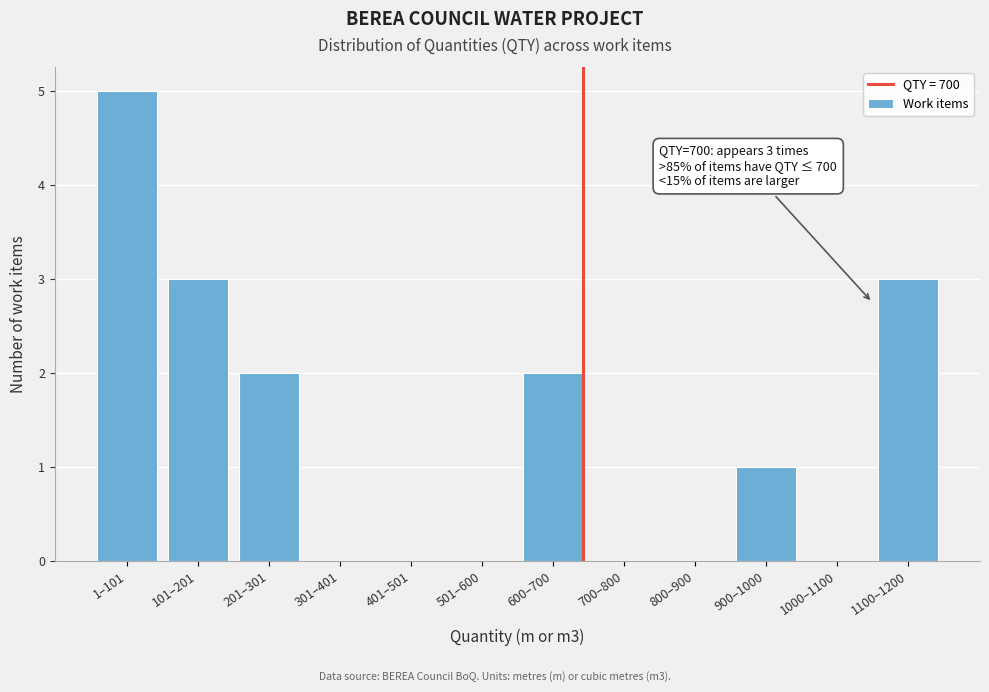

Reading right to left, list all the values displayed in this chart.

1100–1200=3	1000–1100=0	900–1000=1	800–900=0	700–800=0	600–700=2	501–600=0	401–501=0	301–401=0	201–301=2	101–201=3	1–101=5